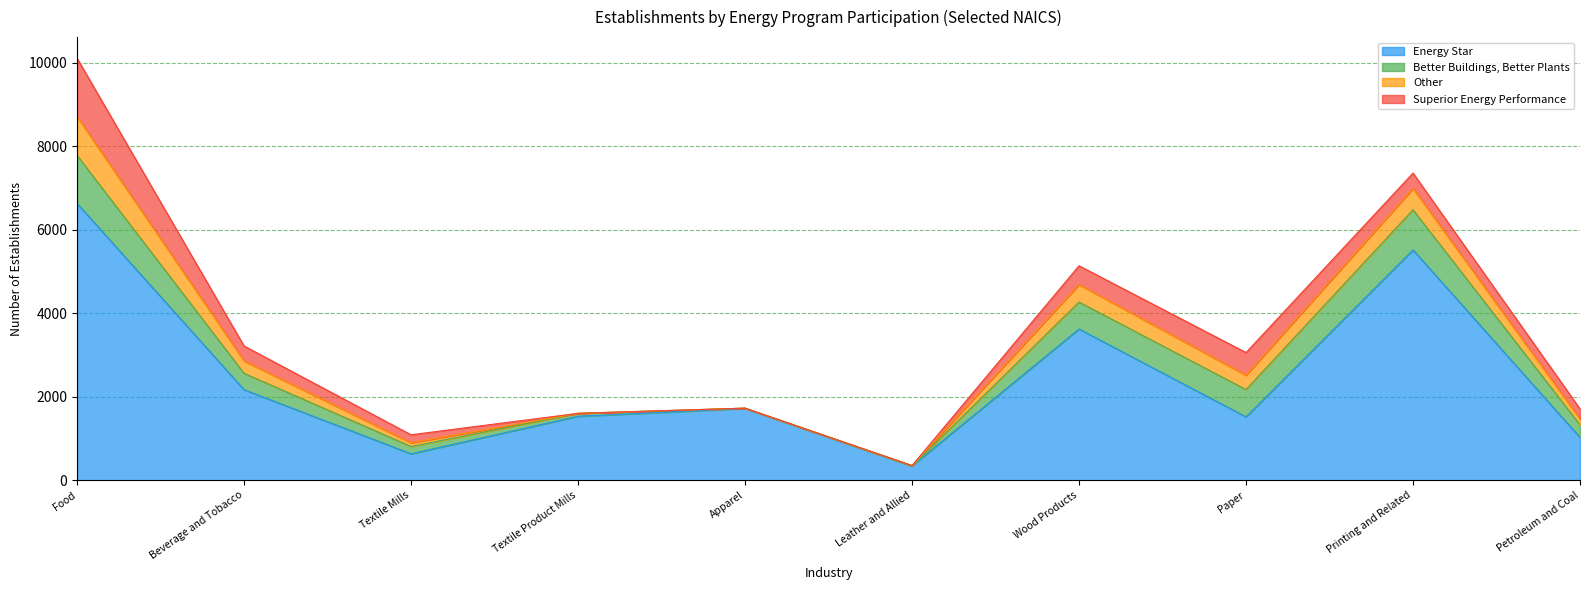

What is the difference between the Other values at Textile Product Mills and Food?

928